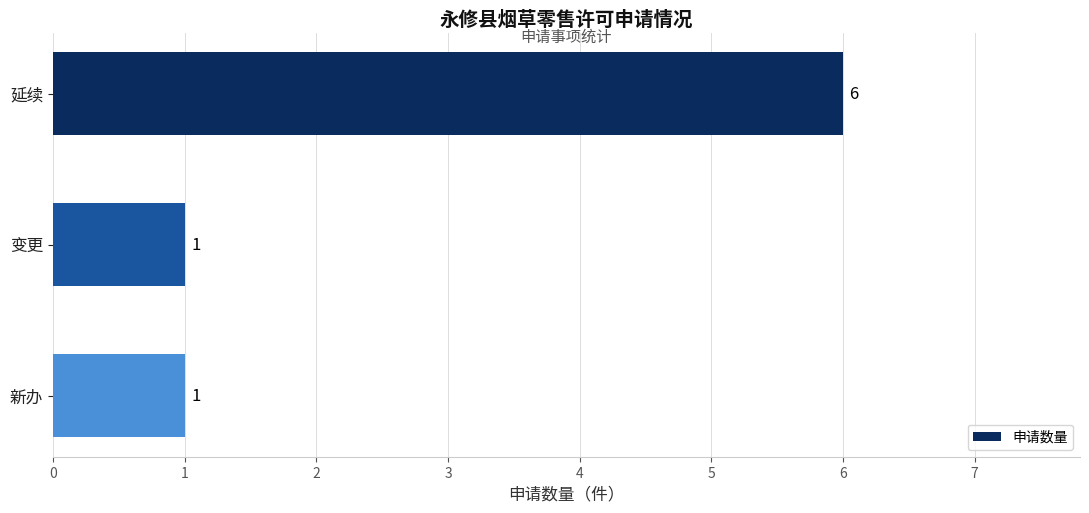

Does the chart contain stacked bars?

No